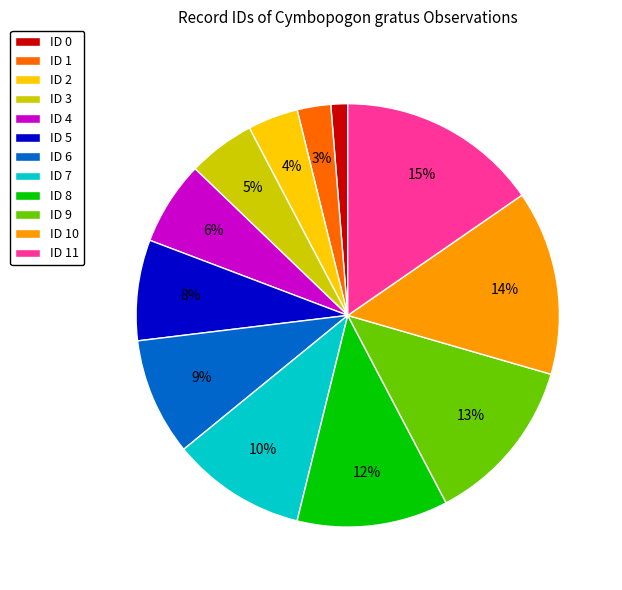

Is it true that ID 8 is 1% of the pie?

False